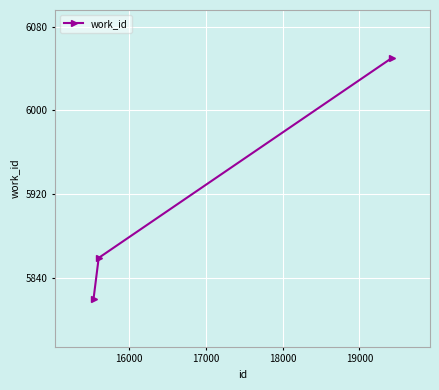

What is the average value?

5910